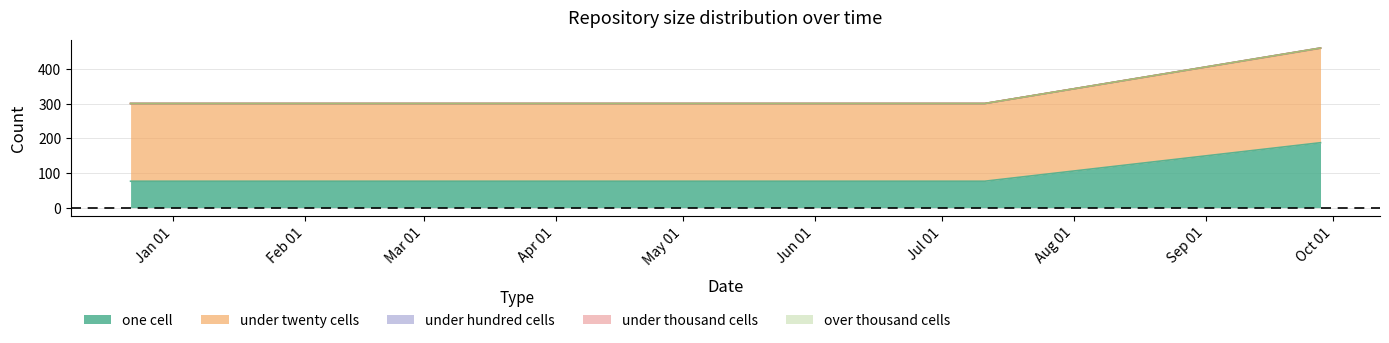

True or false: under_twenty_cells and one_cell intersect in this chart.

False